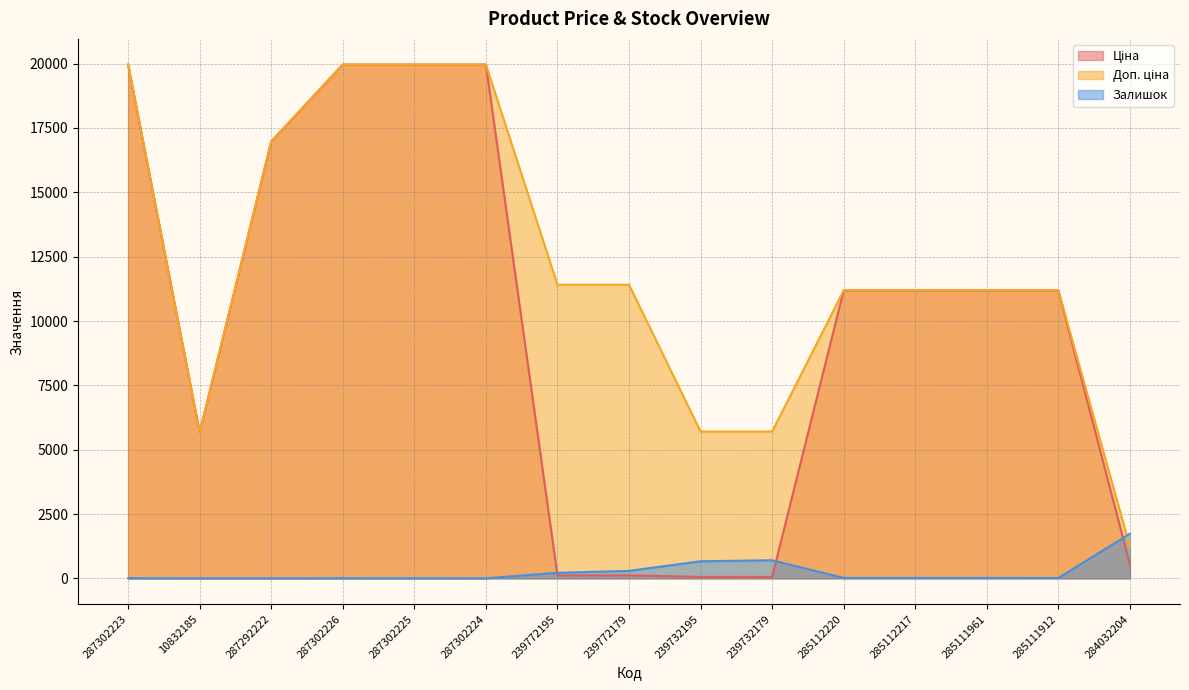

How many data points does each series have?

15